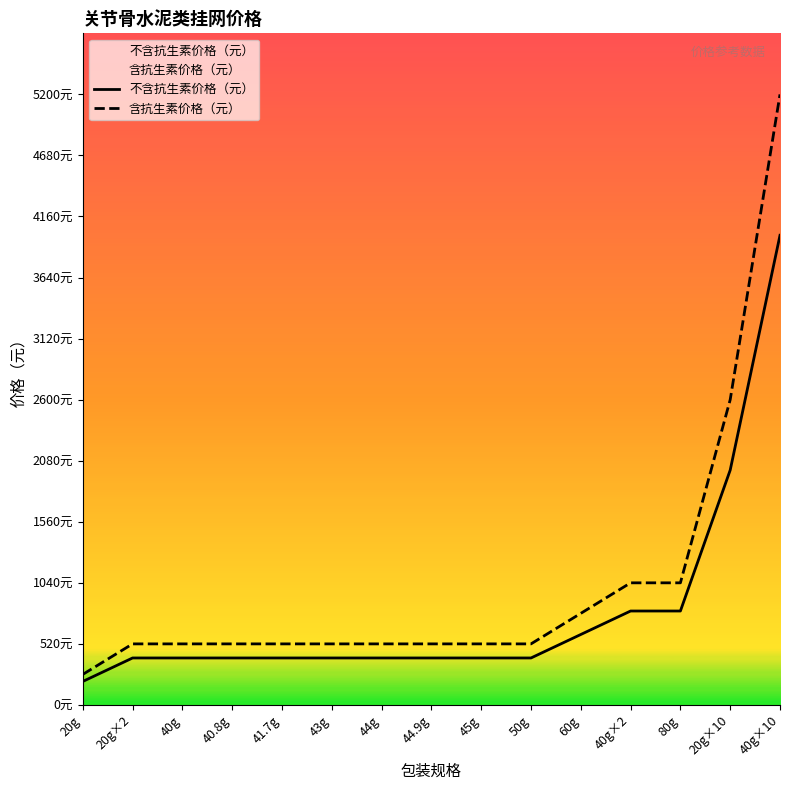

Rank the categories by 不含抗生素价格（元） value from highest to lowest.

40g×10, 20g×10, 40g×2, 80g, 60g, 20g×2, 40g, 40.8g, 41.7g, 43g, 44g, 44.9g, 45g, 50g, 20g